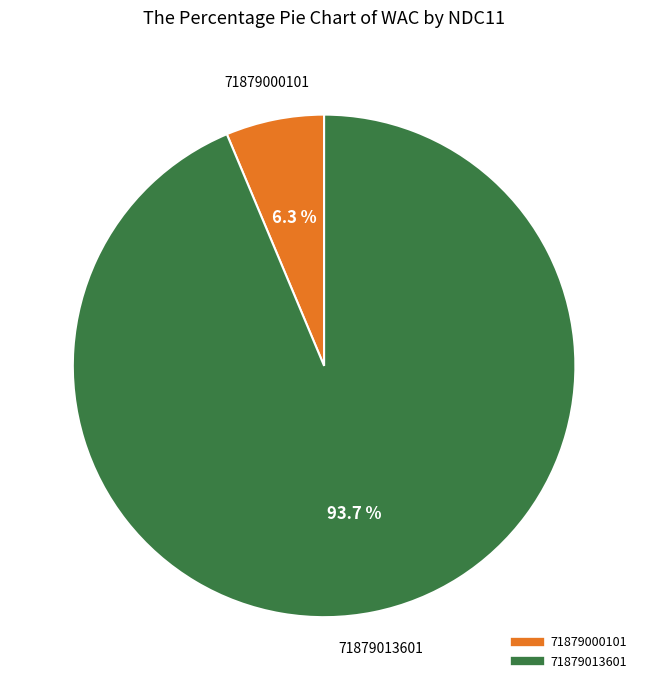

Between 71879000101 and 71879013601, which is larger?

71879013601